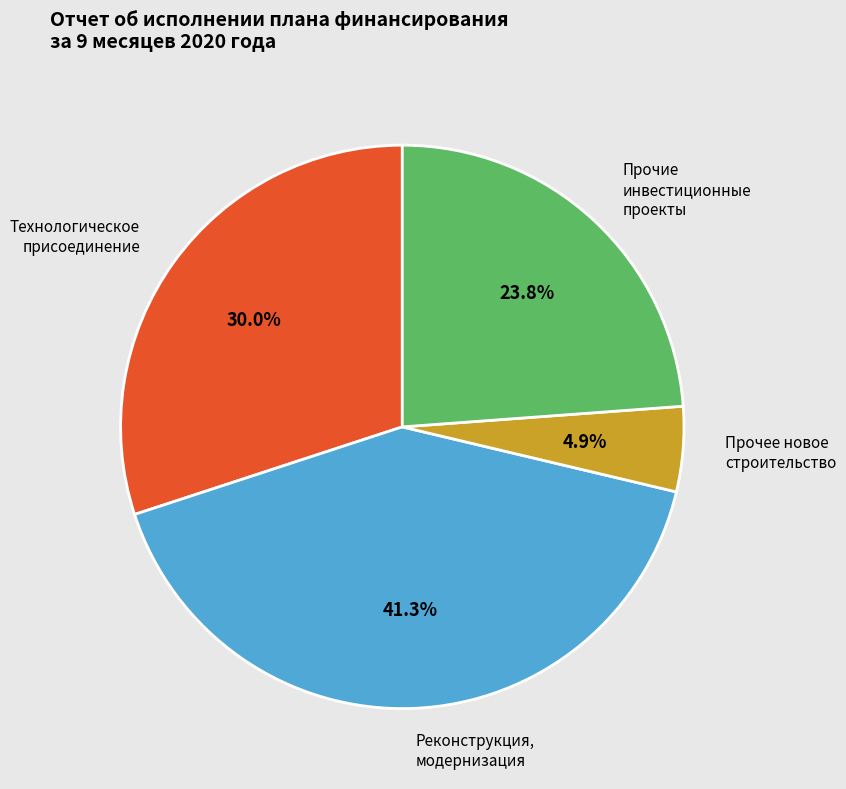

Does Прочее новое строительство account for over 50% of the chart?

No